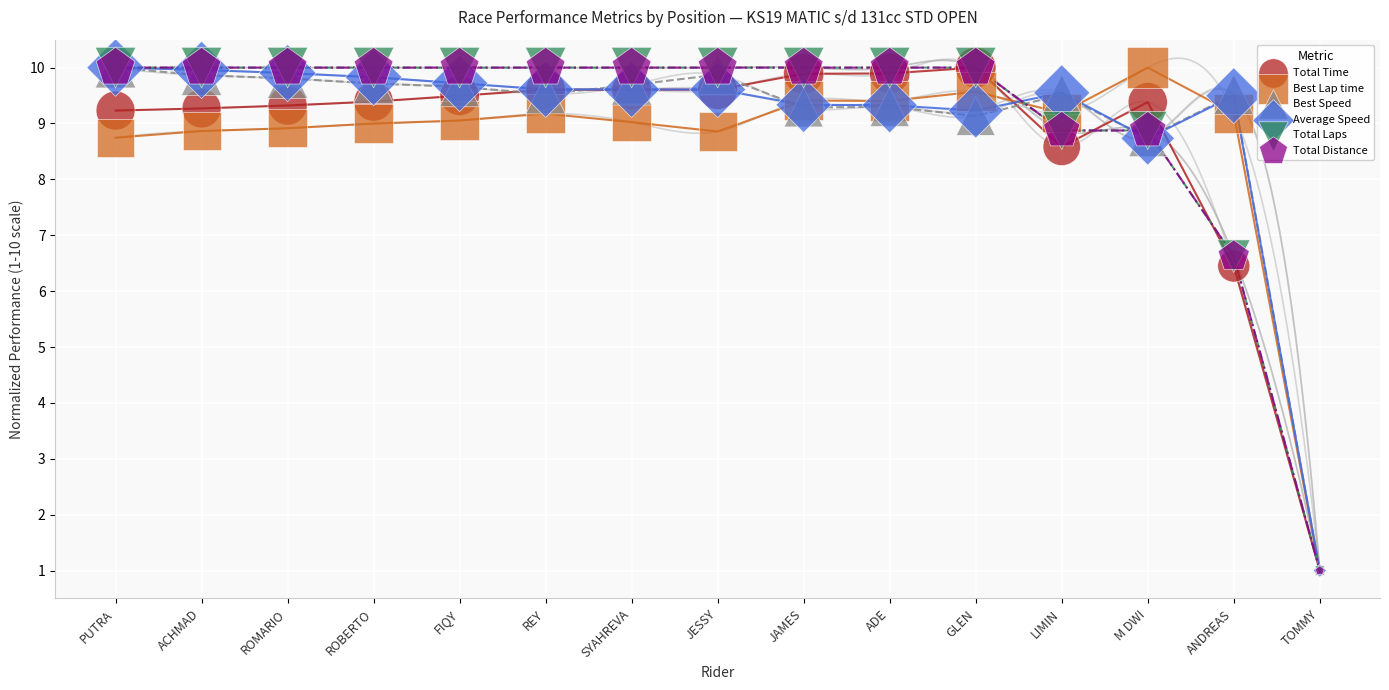

Which series has the largest Y range (max minus min)?

Total Time